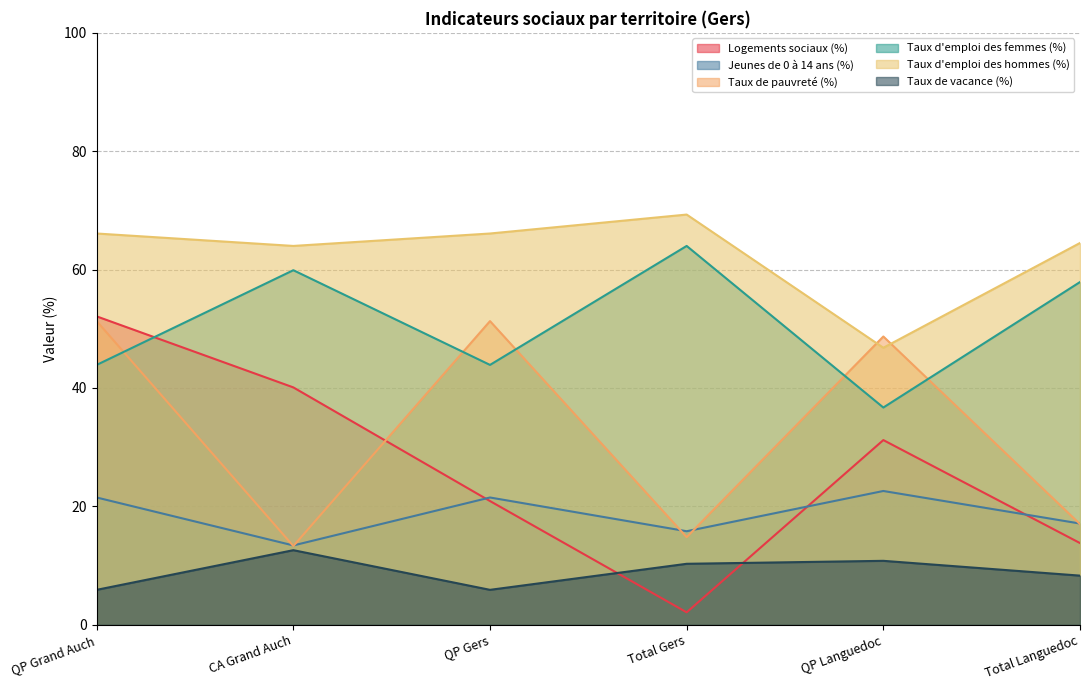

Does the chart have visible grid lines?

Yes